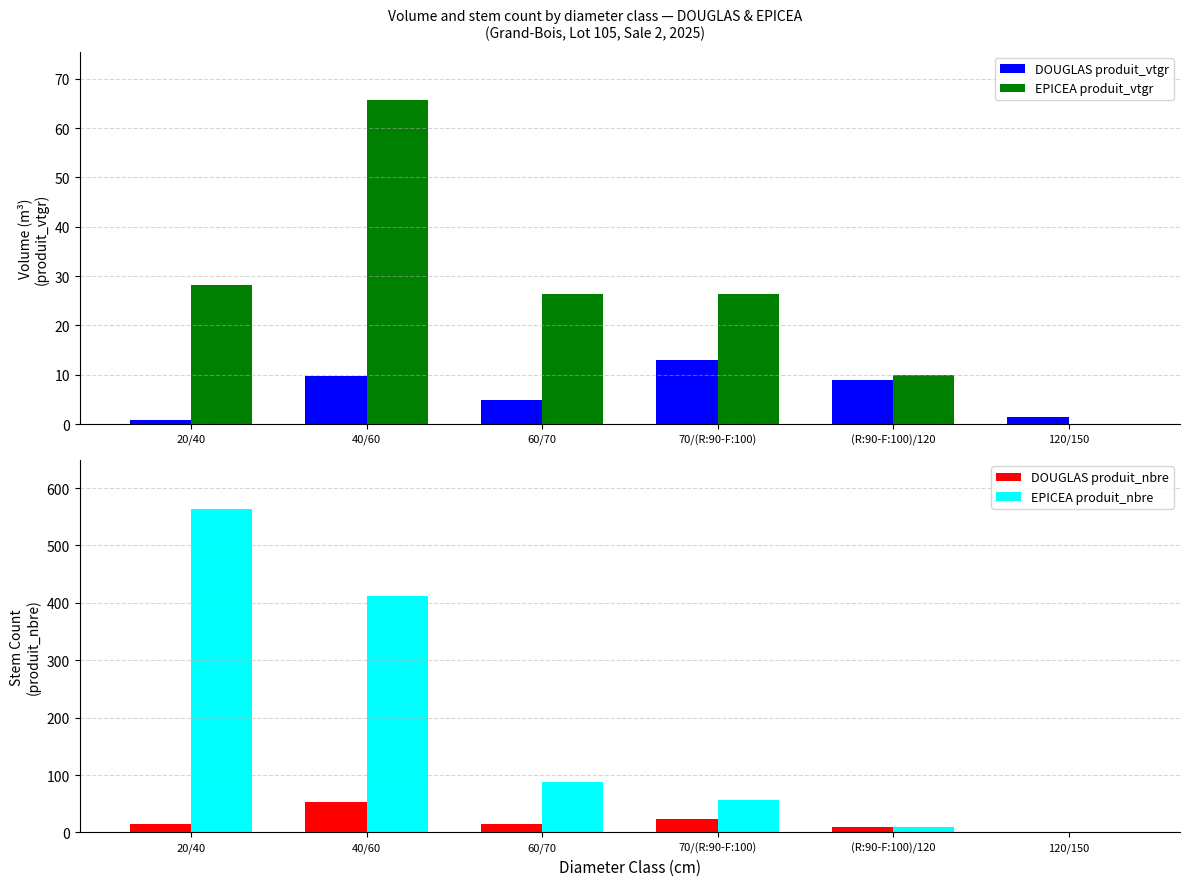

What is the total value across all series at 70/(R:90-F:100)?

119.4